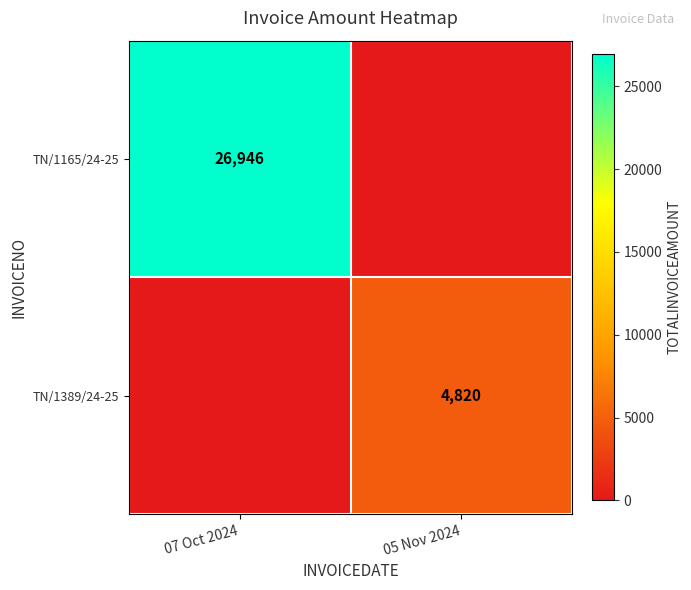

True or false: TN/1389/24-25 has a value of 4820 at 05 Nov 2024.

True